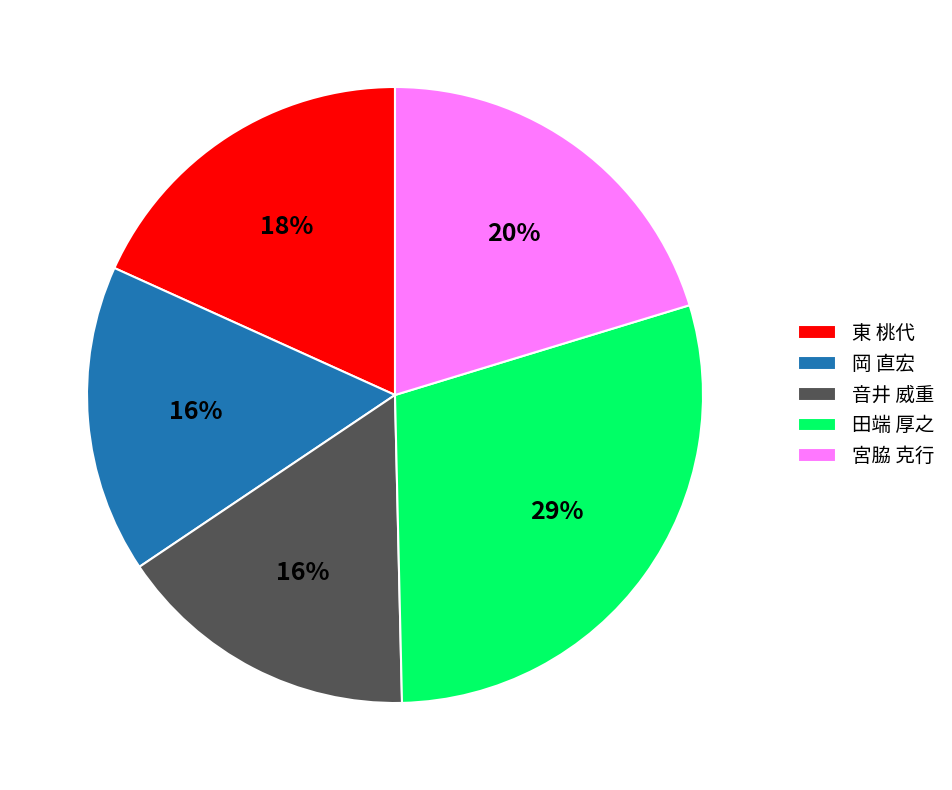

Which has a higher value, 田端 厚之 or 東 桃代?

田端 厚之